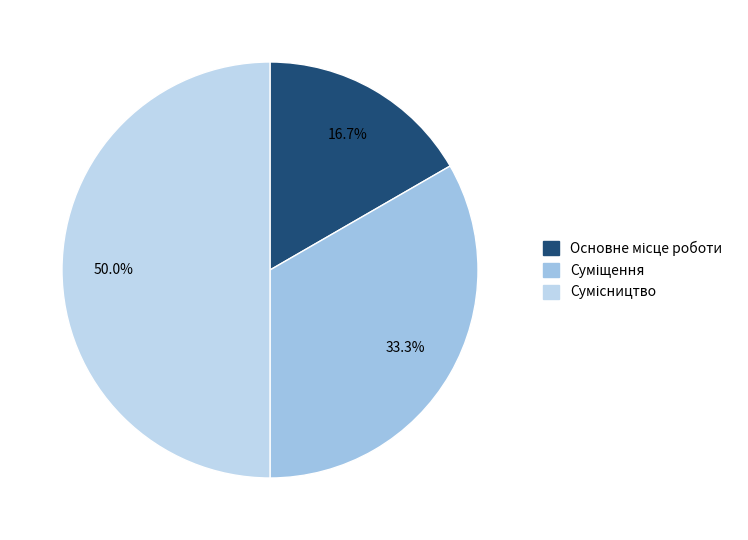

Approximately how many times larger is the value at Сумісництво compared to Основне місце роботи?

3.0